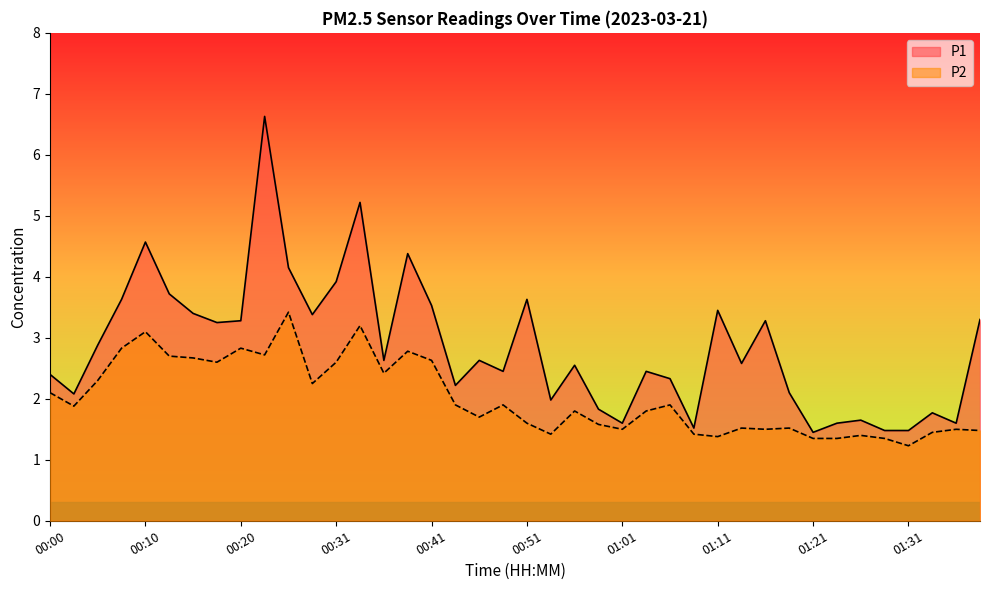

Between 00:20 and 01:11, which series saw the biggest shift?

P2